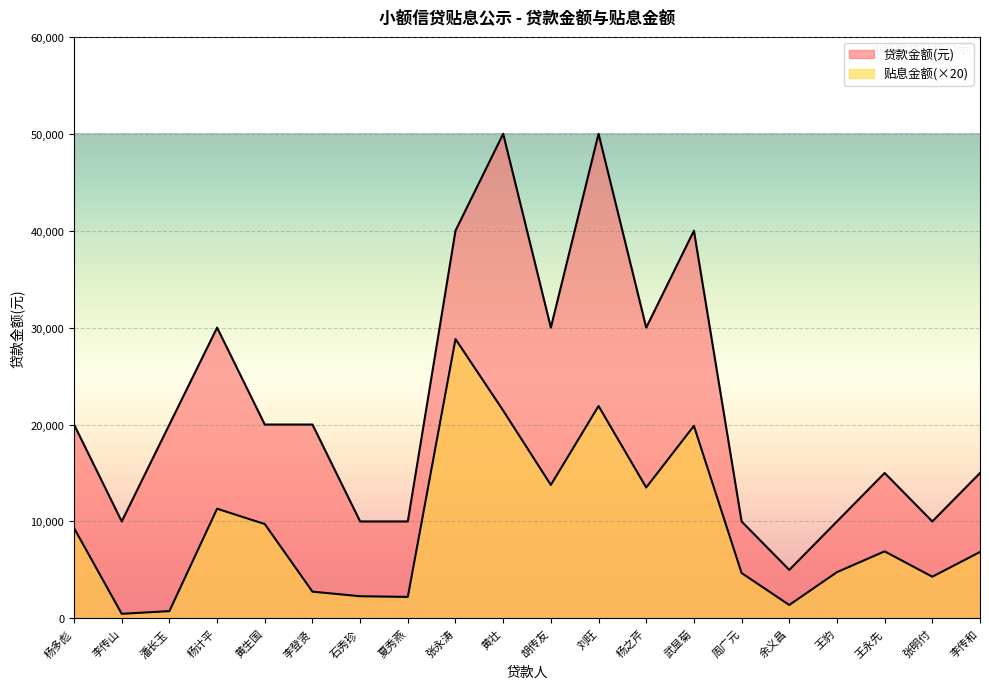

What is the approximate value of 贴息金额 at 潘长玉?

747.6